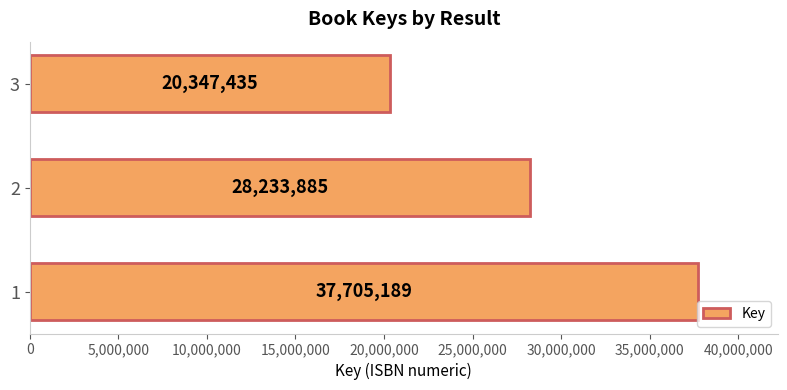

What is the smallest value displayed?

20347435